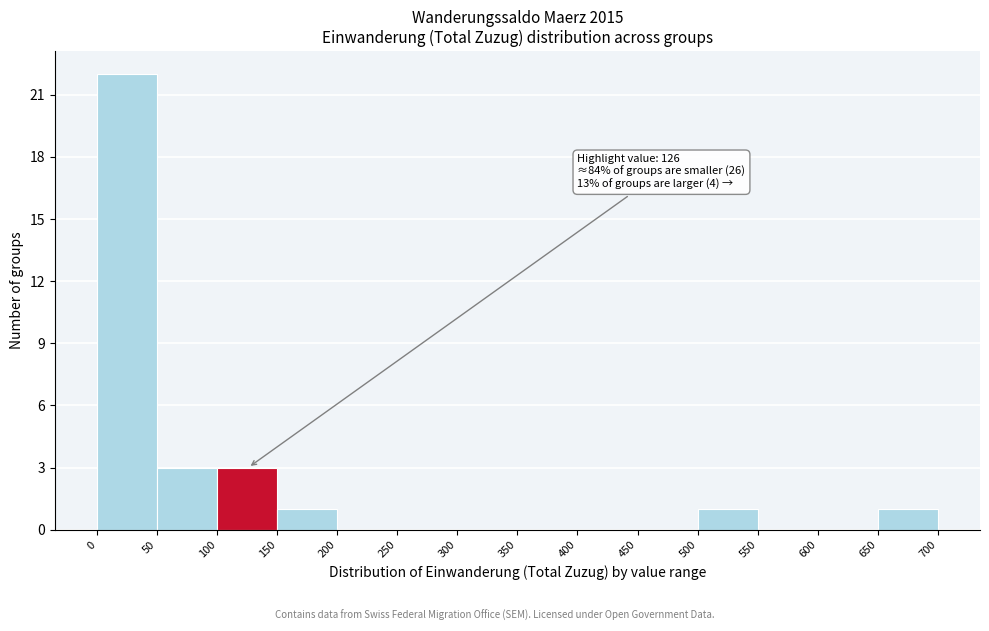

Which range on the x-axis has the tallest bar?

0 to 50